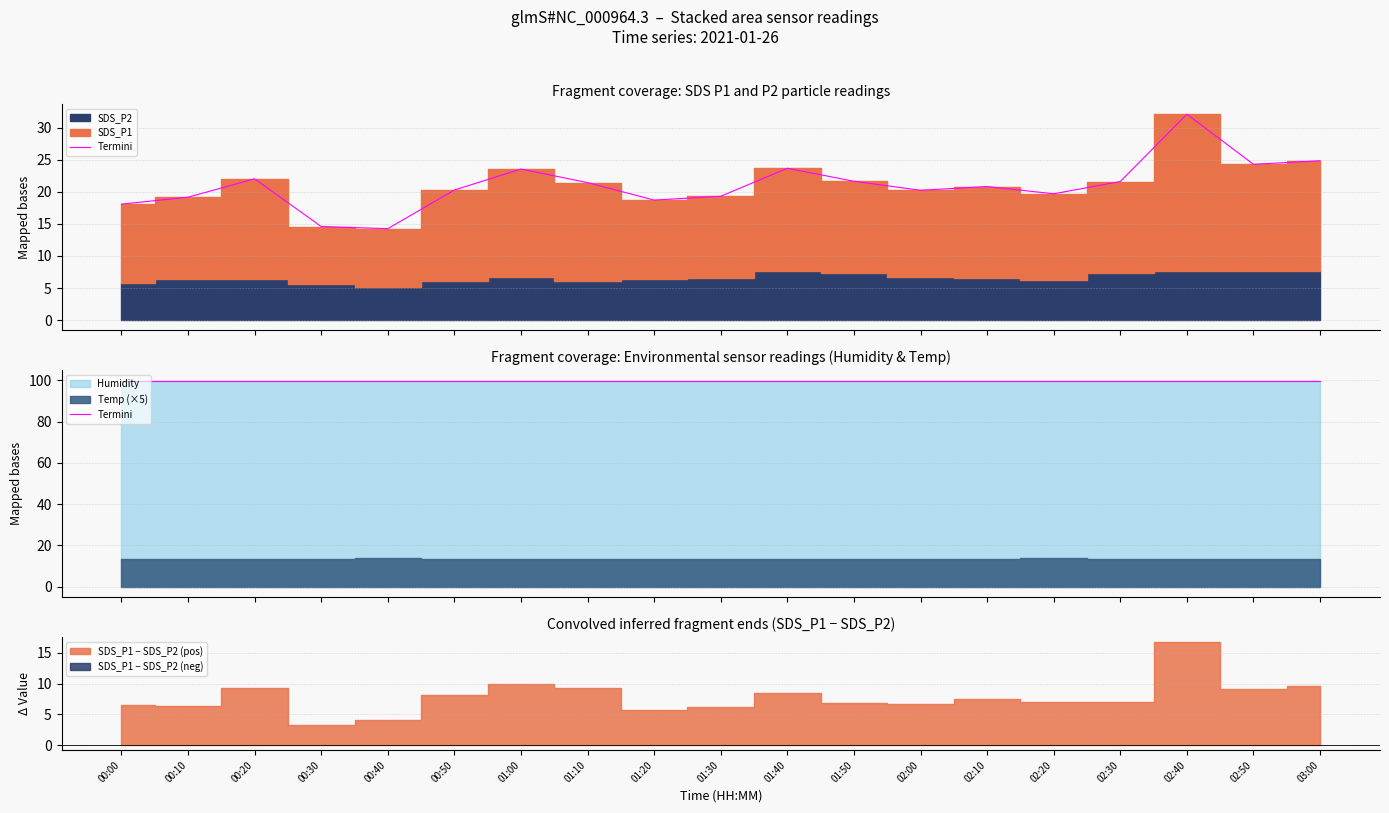

What is the approximate value of SDS_P2 at 03:00?

7.6